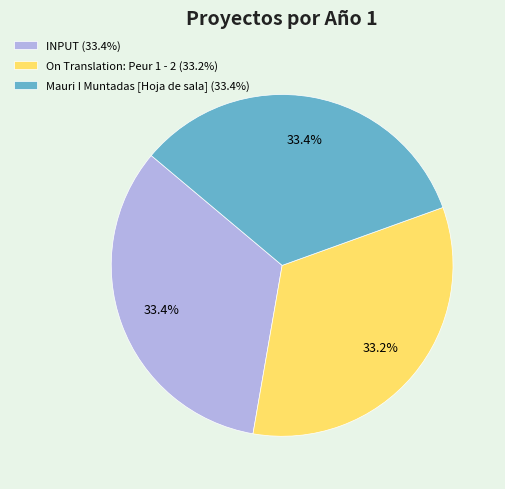

What is the ratio of the value at Mauri I Muntadas [Hoja de sala] (33.4%) to the value at INPUT (33.4%)?

1.0